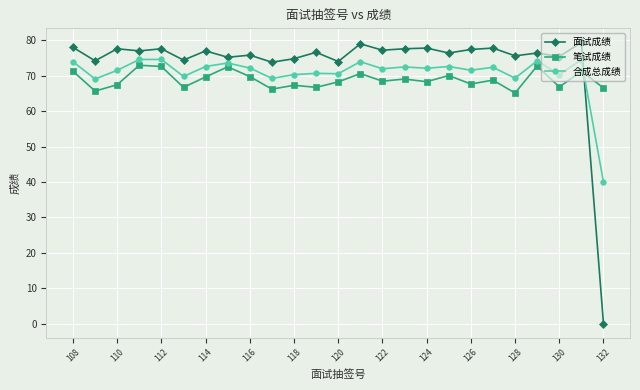

At how many categories does at least one series exceed 13?

25